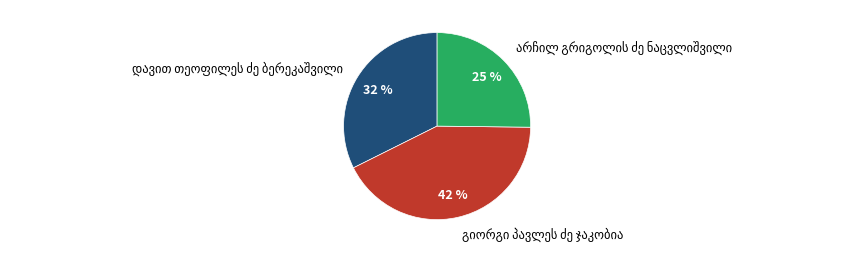

To the nearest percent, what is the difference between the largest and smallest slice percentages?

17%